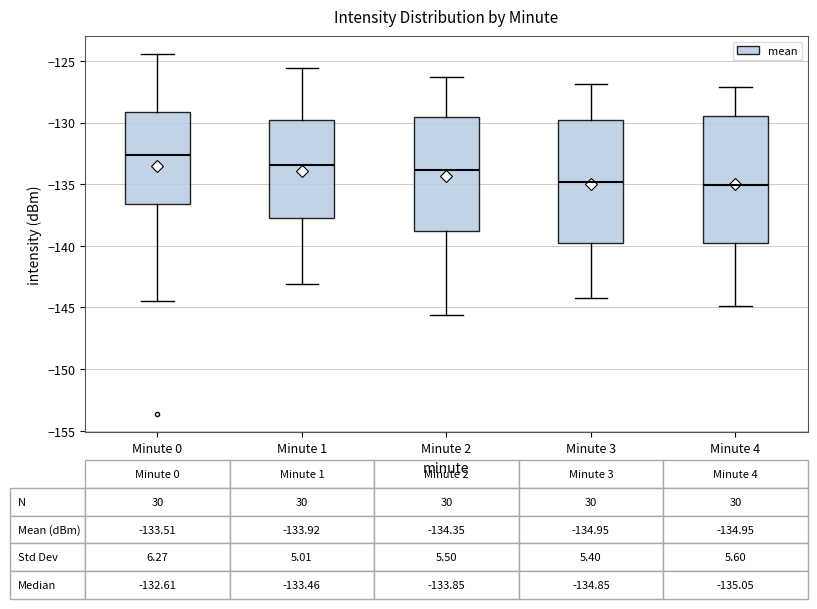

Which box has the highest median line?

Minute 0